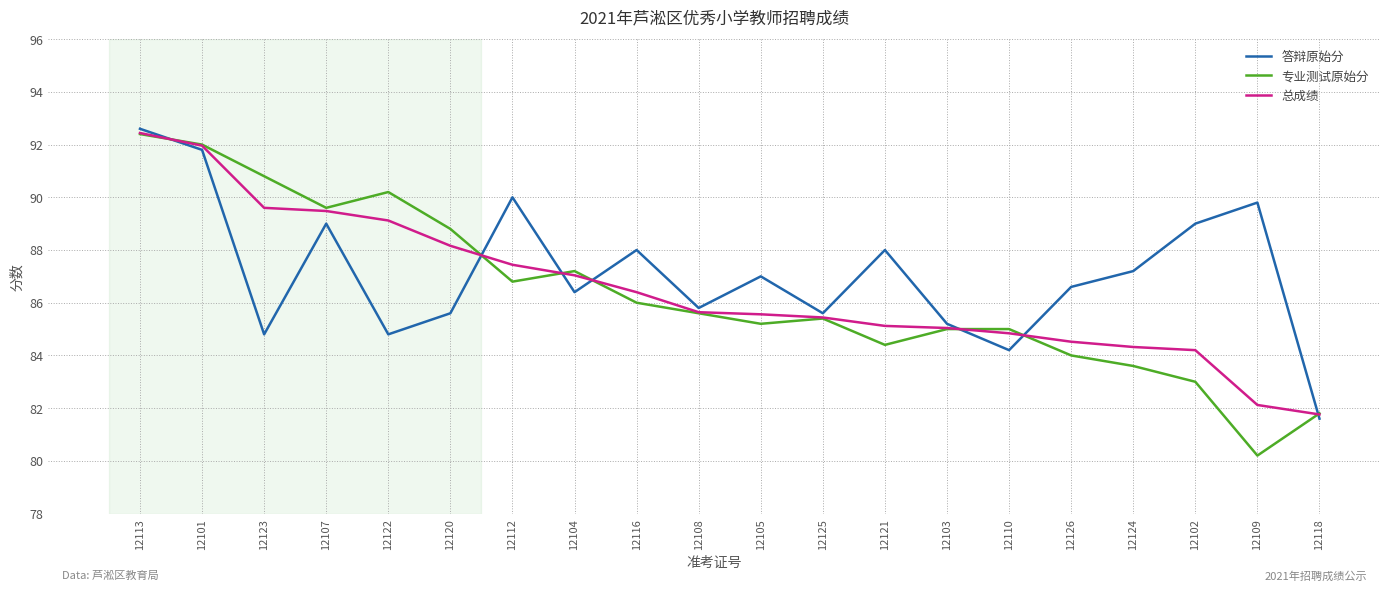

At which category is the sum across all series the highest?

12113